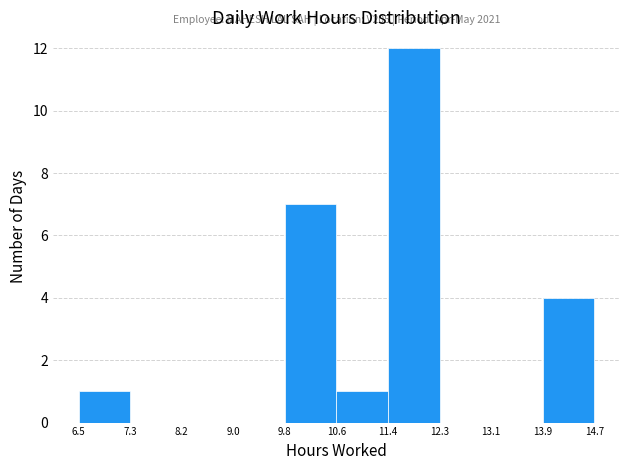

Which range on the x-axis has the tallest bar?

11.4 to 12.3